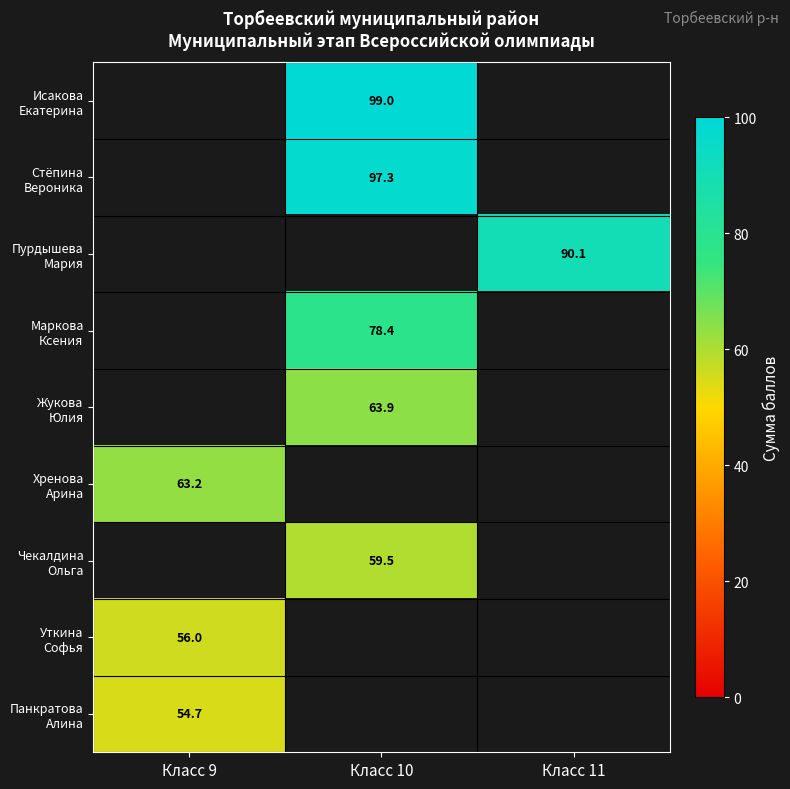

Where does the Жукова Юлия series first go above 63?

Класс 10